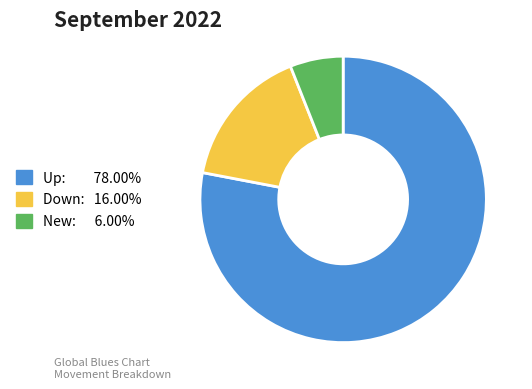

Is there a majority slice in this chart?

Yes